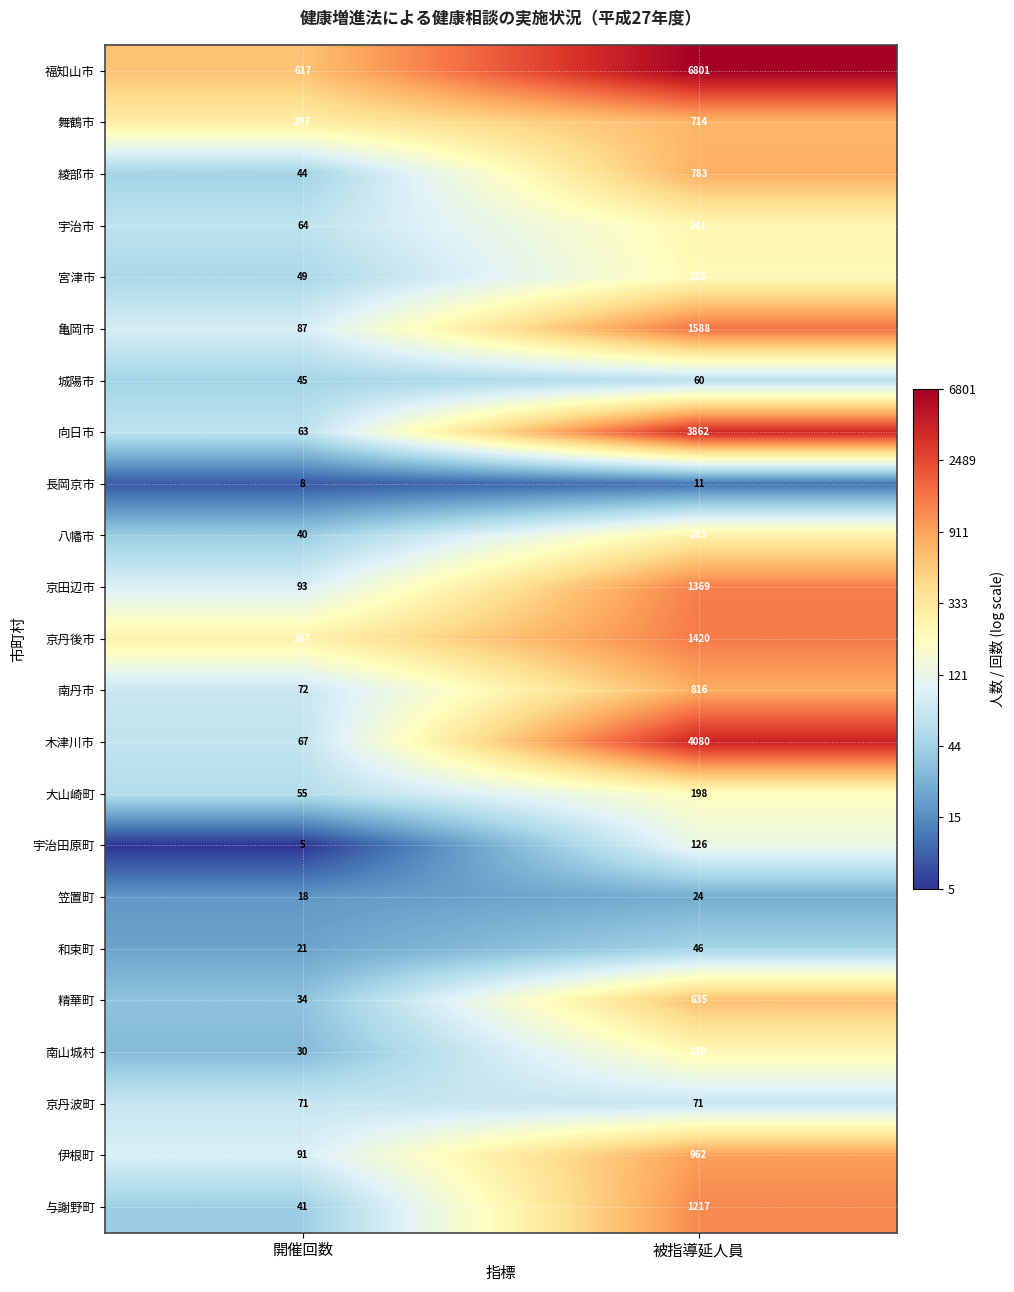

At which label is 宇治田原町 closest to 65?

開催回数